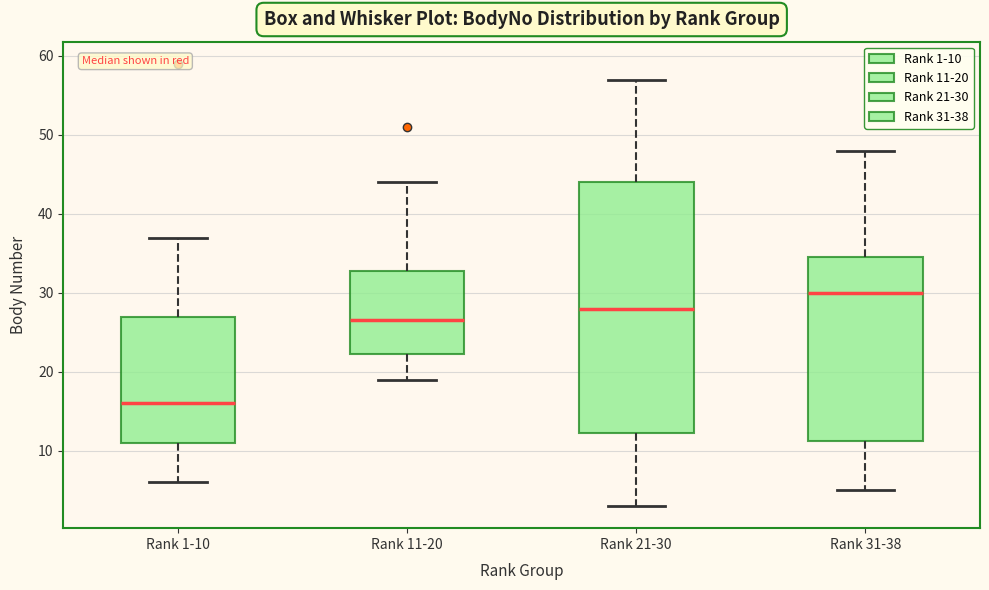

Reading left to right, read every box against the y-axis: the position of its median line, the range the box covers, and the ends of its whiskers. The values are not printed on the chart, so give them approximately, as read against the axis.

Rank 1-10: median 16, box 11 to 27, whiskers 6 to 37
Rank 11-20: median 27, box 22 to 33, whiskers 19 to 44
Rank 21-30: median 28, box 12 to 44, whiskers 3 to 57
Rank 31-38: median 30, box 11 to 35, whiskers 5 to 48